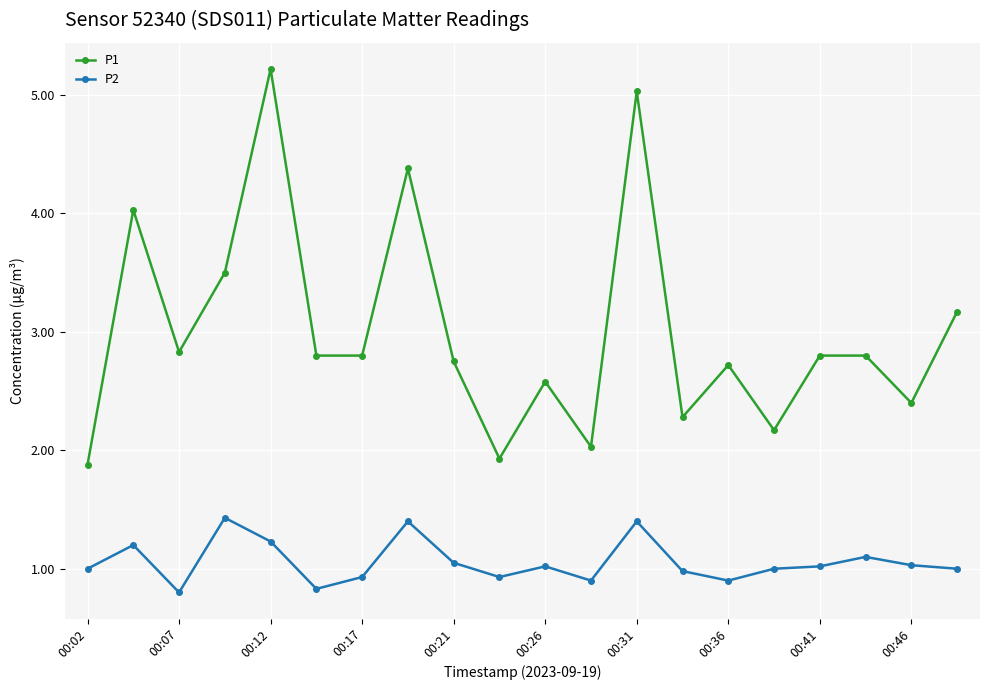

List the series in order of their overall mean, highest first.

P1, P2